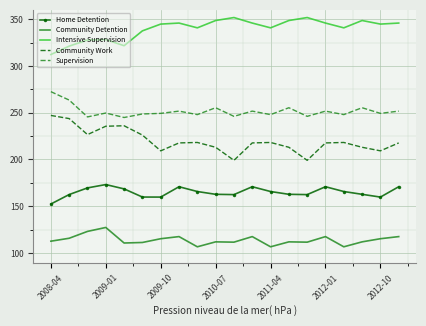

What is the greatest value displayed?

351.8